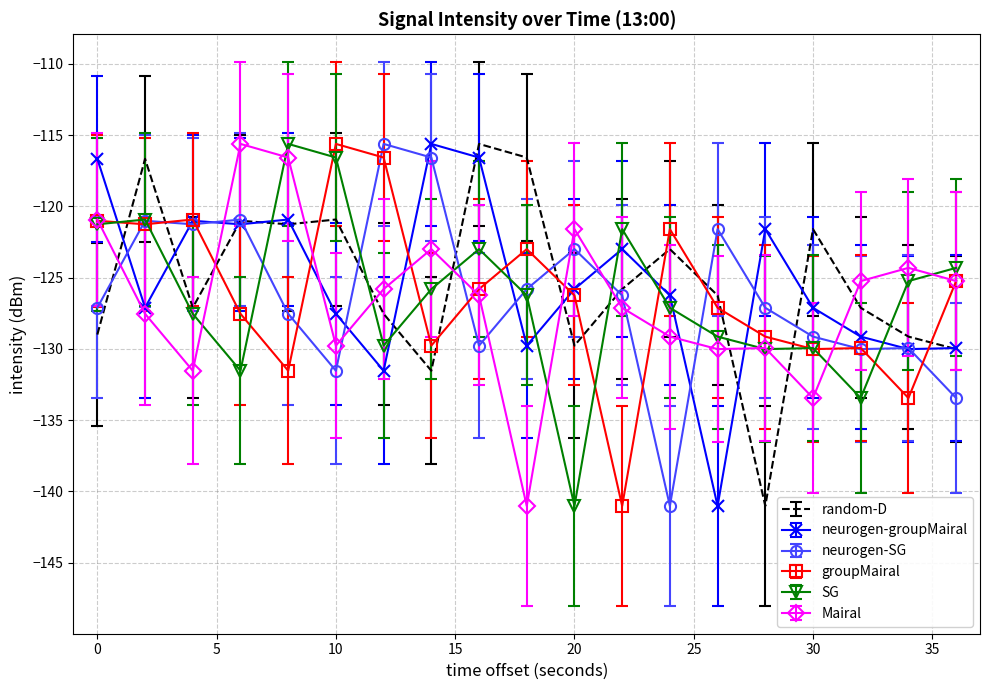

True or false: Mairal and random-D cross at least once.

True